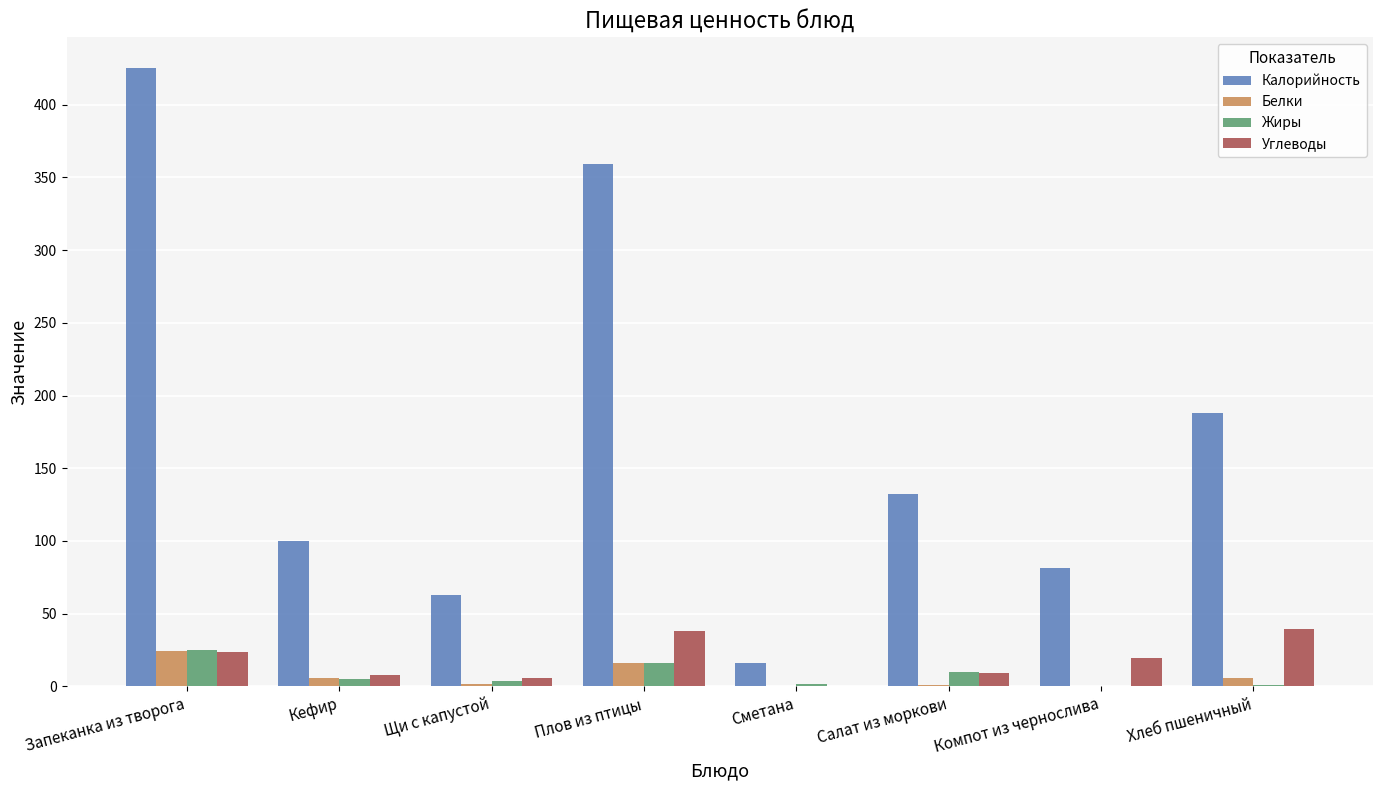

What is the sum of the Белки values at Хлеб пшеничный and Плов из птицы?

22.1